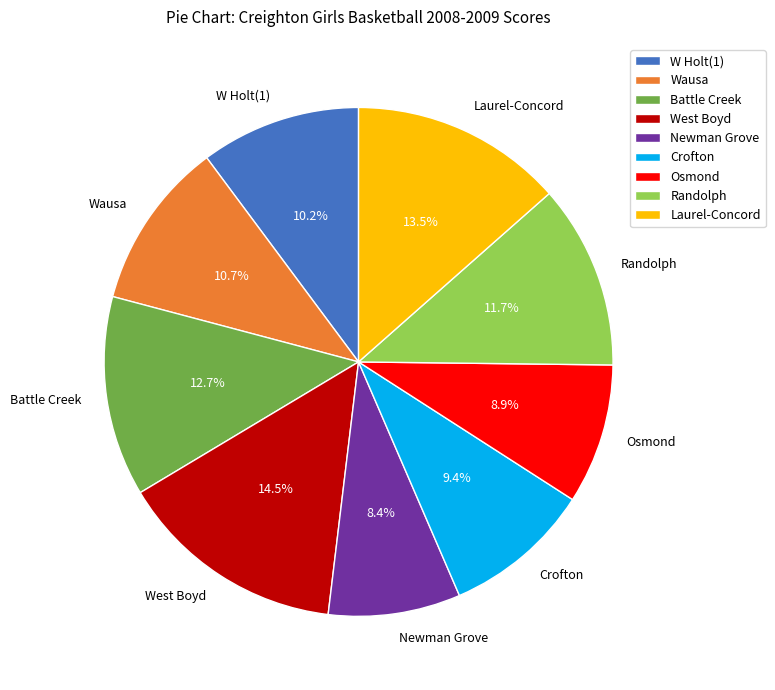

Is Battle Creek the majority of the pie?

No